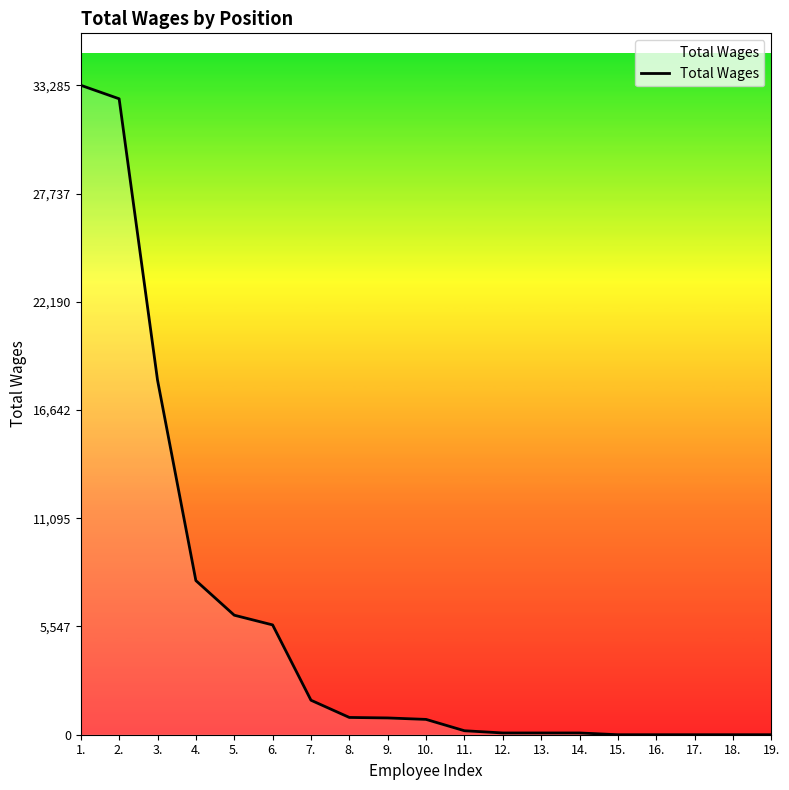

What is the maximum value shown in the chart?

33285